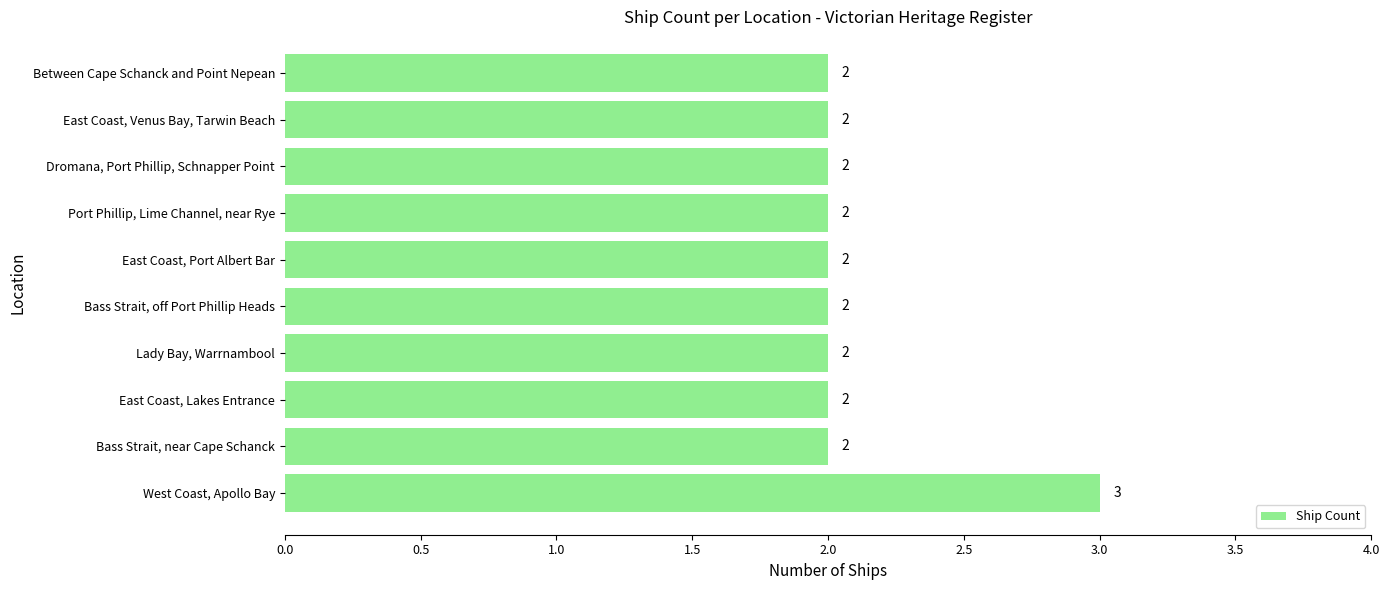

What value does the data have at West Coast, Apollo Bay?

3